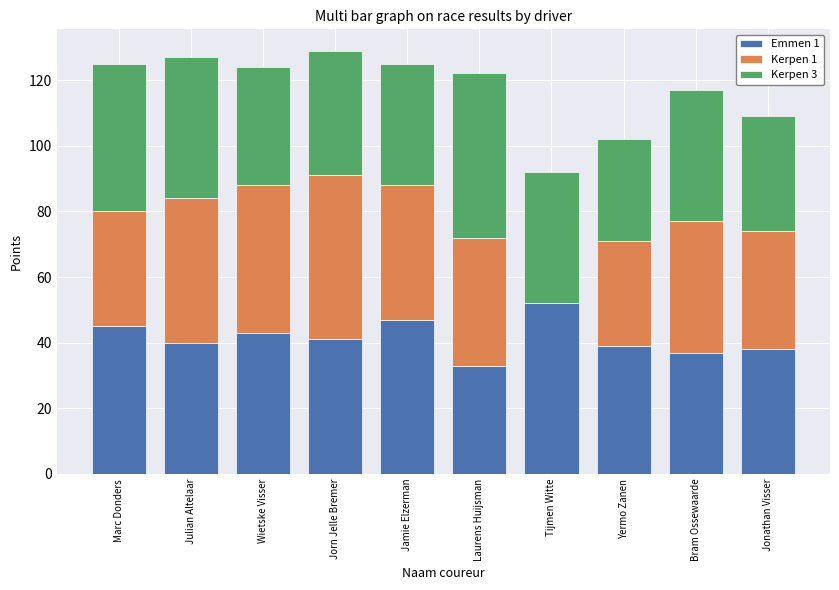

The value of Emmen 1 at Jonathan Visser is 55. True or false?

False